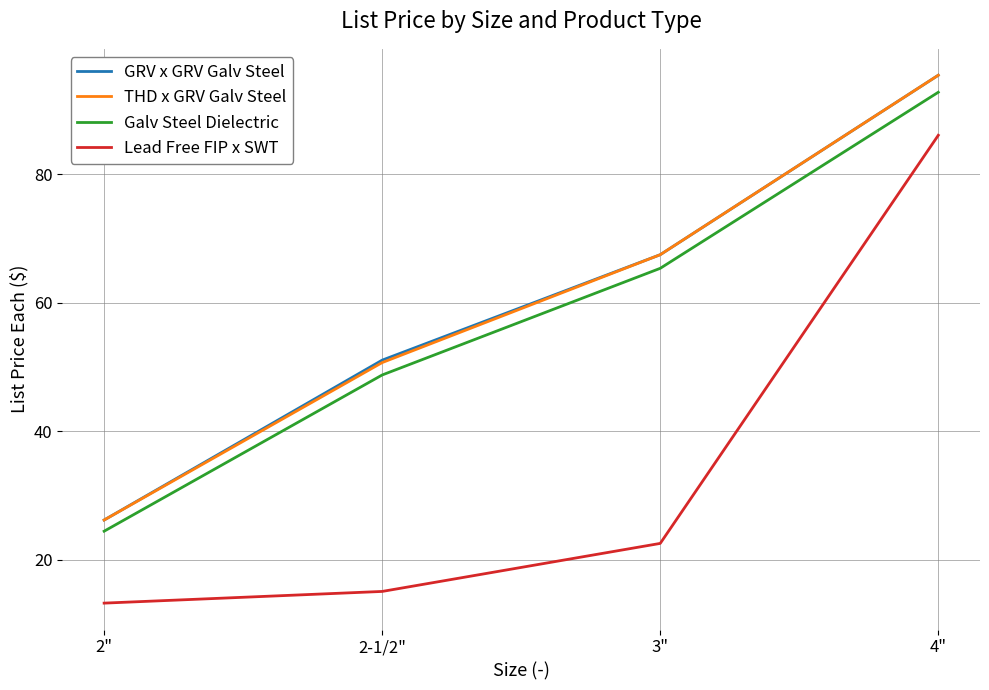

Is it true that Galv Steel Dielectric equals 92.8 at 4"?

True